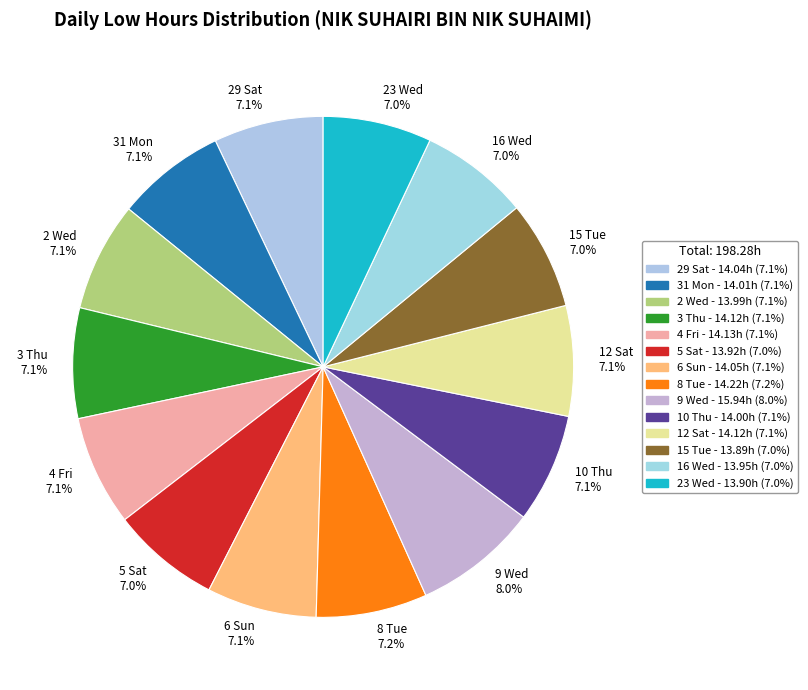

How many slices are in this pie chart?

14